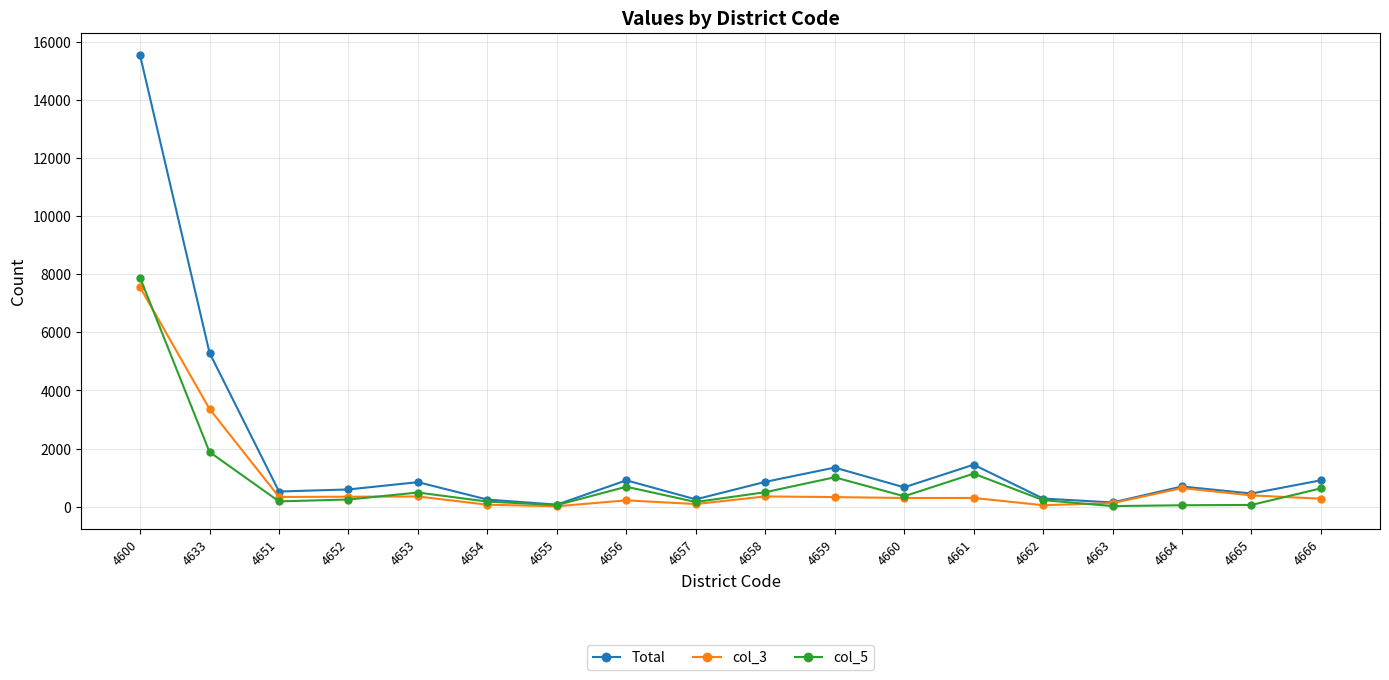

The col_3 series shows 389 at 4665. True or false?

True